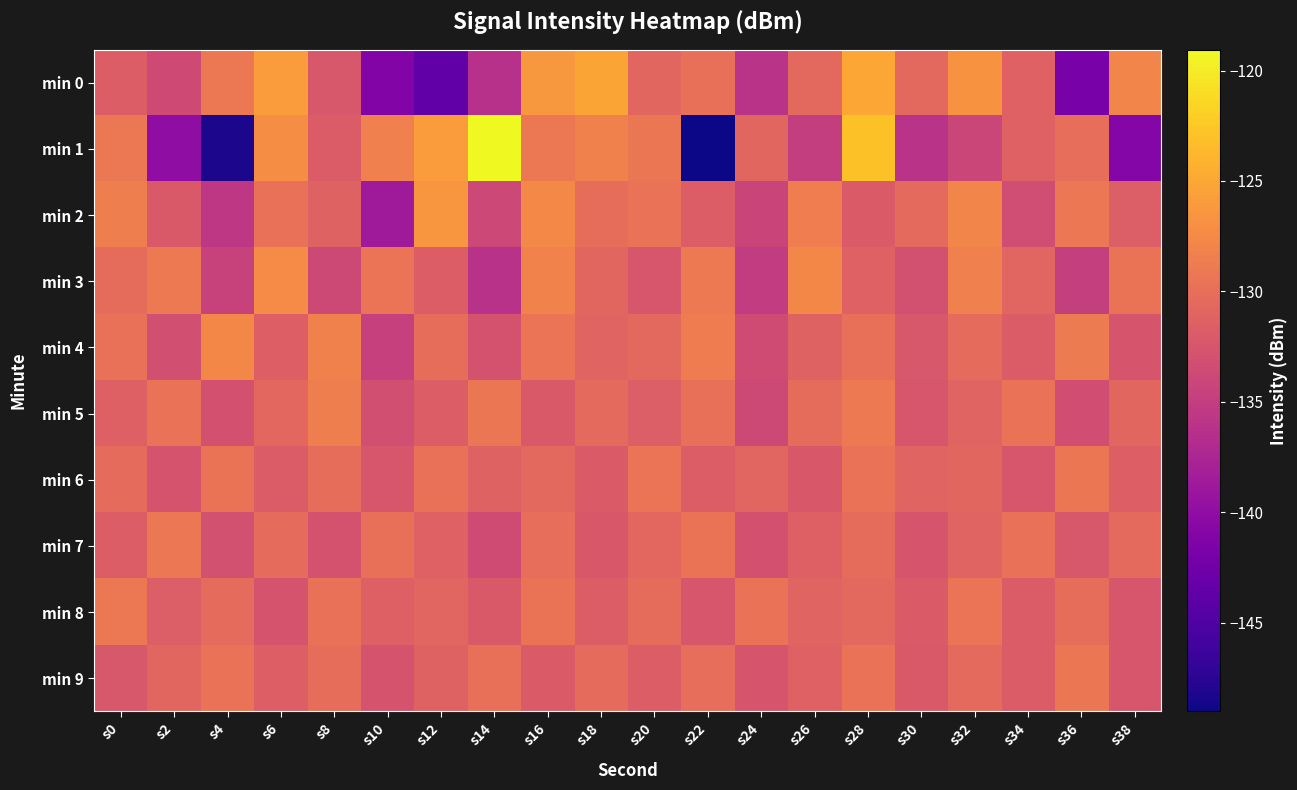

Reading left to right, extract all data points from this chart.

min 0: s0=-131.8	s2=-133.6	s4=-129.1	s6=-125.9	s8=-132.3	s10=-141.1	s12=-143.7	s14=-136.4	s16=-126.3	s18=-125.2	s20=-130.8	s22=-129.9	s24=-136.0	s26=-130.6	s28=-125.1	s30=-130.6	s32=-126.7	s34=-131.3	s36=-142.0	s38=-127.9
min 1: s0=-129.0	s2=-140.0	s4=-148.4	s6=-127.2	s8=-131.9	s10=-128.4	s12=-125.9	s14=-119.1	s16=-129.1	s18=-128.2	s20=-129.3	s22=-149.0	s24=-130.8	s26=-135.0	s28=-123.0	s30=-136.0	s32=-134.0	s34=-131.3	s36=-130.0	s38=-140.9
min 2: s0=-128.5	s2=-132.1	s4=-135.6	s6=-129.8	s8=-131.2	s10=-138.7	s12=-126.4	s14=-133.9	s16=-127.5	s18=-130.1	s20=-129.7	s22=-131.8	s24=-134.2	s26=-128.6	s28=-132.0	s30=-130.5	s32=-127.9	s34=-133.4	s36=-129.2	s38=-131.6
min 3: s0=-130.2	s2=-128.9	s4=-134.5	s6=-127.3	s8=-133.8	s10=-129.4	s12=-131.7	s14=-136.2	s16=-128.1	s18=-130.8	s20=-132.5	s22=-129.0	s24=-135.1	s26=-127.6	s28=-131.3	s30=-133.0	s32=-128.4	s34=-130.9	s36=-134.8	s38=-129.5
min 4: s0=-129.8	s2=-133.2	s4=-127.6	s6=-131.5	s8=-128.3	s10=-134.7	s12=-130.1	s14=-132.8	s16=-129.4	s18=-131.0	s20=-130.6	s22=-128.7	s24=-133.5	s26=-131.2	s28=-129.9	s30=-132.3	s32=-130.4	s34=-131.9	s36=-128.8	s38=-132.6
min 5: s0=-131.4	s2=-129.6	s4=-132.9	s6=-130.7	s8=-128.5	s10=-133.2	s12=-131.8	s14=-129.3	s16=-132.1	s18=-130.5	s20=-131.6	s22=-129.9	s24=-133.7	s26=-130.2	s28=-128.9	s30=-132.4	s32=-131.0	s34=-129.7	s36=-133.3	s38=-130.8
min 6: s0=-130.3	s2=-132.7	s4=-129.5	s6=-131.9	s8=-130.1	s10=-132.5	s12=-129.8	s14=-131.2	s16=-130.6	s18=-132.0	s20=-129.4	s22=-131.7	s24=-130.9	s26=-132.2	s28=-129.6	s30=-131.1	s32=-130.8	s34=-132.4	s36=-129.3	s38=-131.5
min 7: s0=-131.7	s2=-129.2	s4=-133.0	s6=-130.4	s8=-132.8	s10=-129.9	s12=-131.3	s14=-133.5	s16=-130.0	s18=-132.2	s20=-130.7	s22=-129.5	s24=-132.9	s26=-131.4	s28=-130.2	s30=-132.6	s32=-131.0	s34=-129.8	s36=-132.3	s38=-130.5
min 8: s0=-129.1	s2=-131.6	s4=-130.3	s6=-132.7	s8=-129.8	s10=-131.4	s12=-130.9	s14=-132.1	s16=-129.5	s18=-131.8	s20=-130.2	s22=-132.4	s24=-129.7	s26=-131.1	s28=-130.6	s30=-132.0	s32=-129.4	s34=-131.9	s36=-130.1	s38=-132.5
min 9: s0=-132.3	s2=-130.8	s4=-129.6	s6=-131.5	s8=-130.1	s10=-132.7	s12=-131.2	s14=-129.9	s16=-132.0	s18=-130.4	s20=-131.8	s22=-130.0	s24=-132.6	s26=-131.3	s28=-129.7	s30=-132.1	s32=-130.5	s34=-131.9	s36=-129.3	s38=-132.4